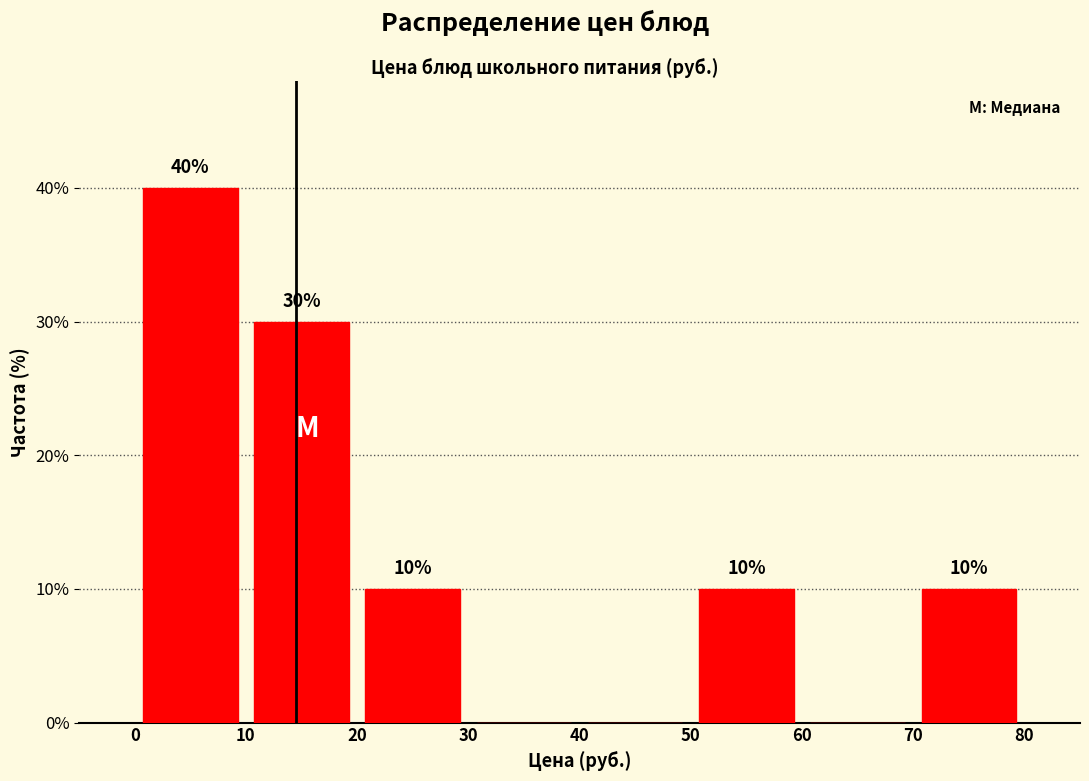

Which range on the x-axis has the tallest bar?

0 to 10